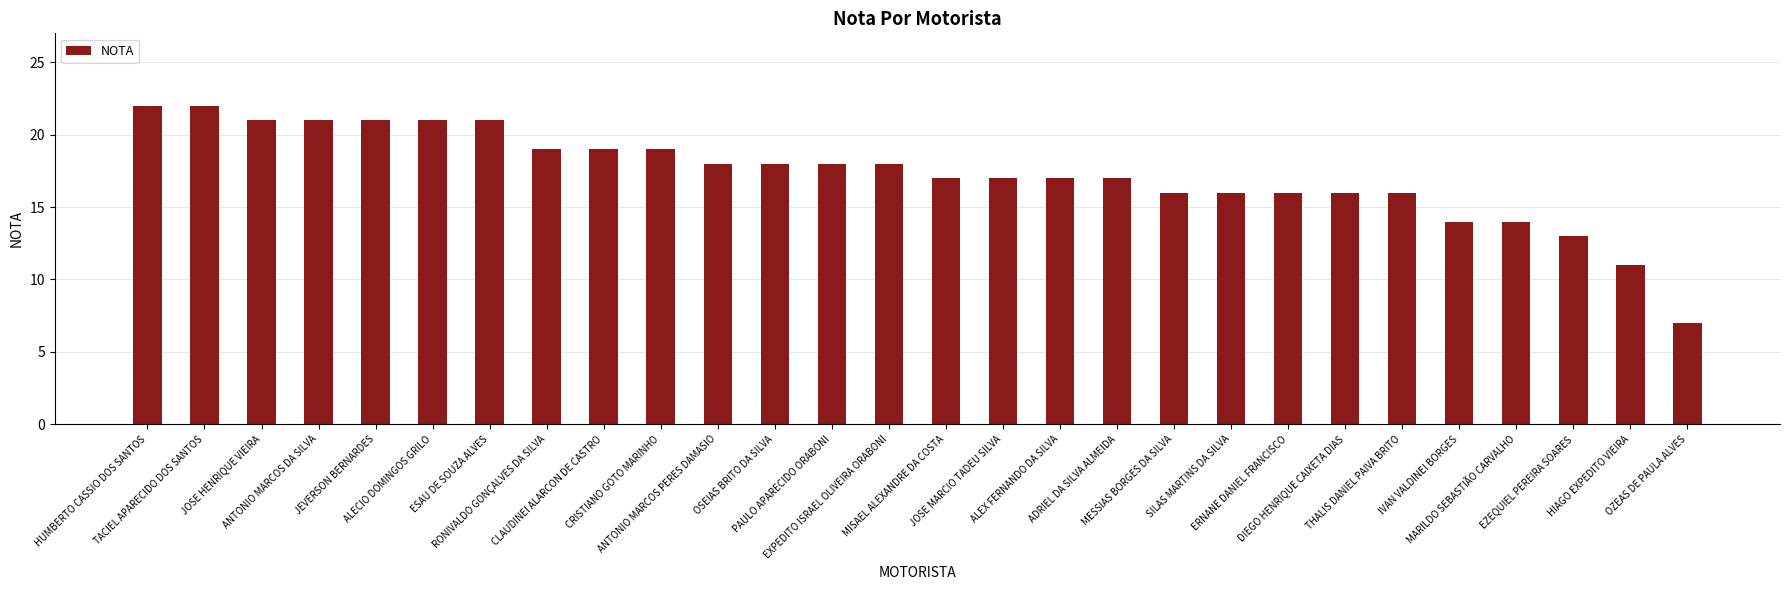

What is the maximum value shown in the chart?

22